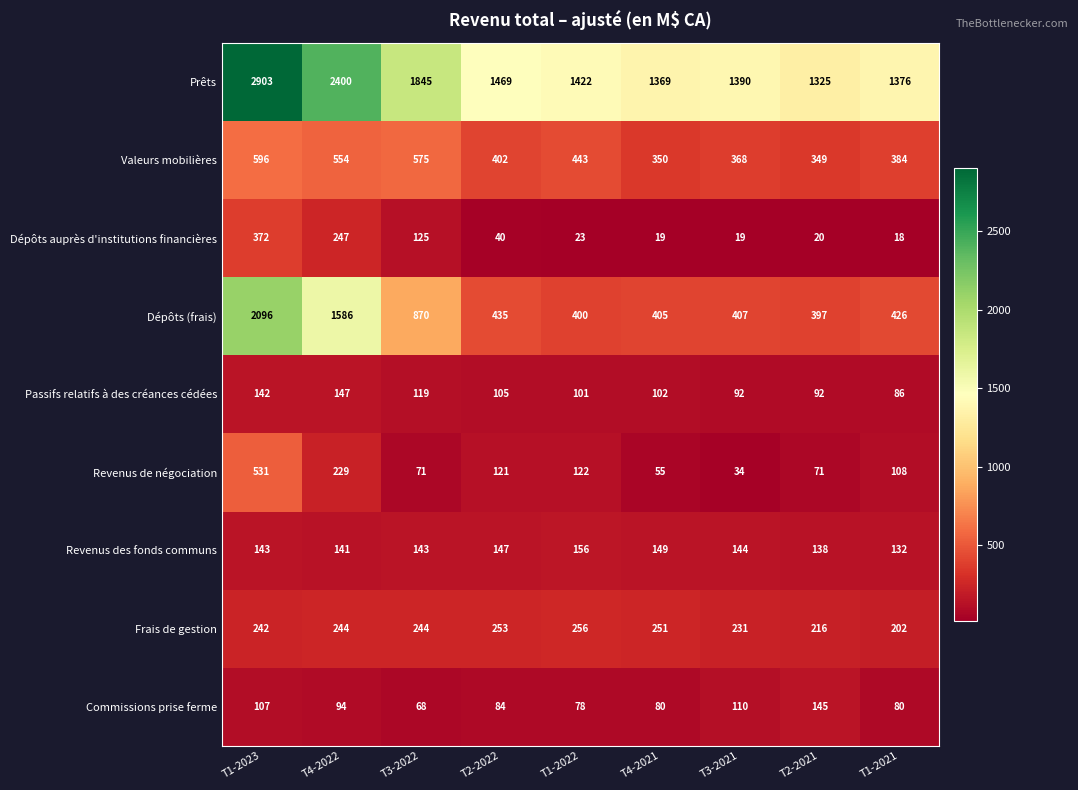

True or false: Revenus de négociation has a value of 135 at T1-2023.

False